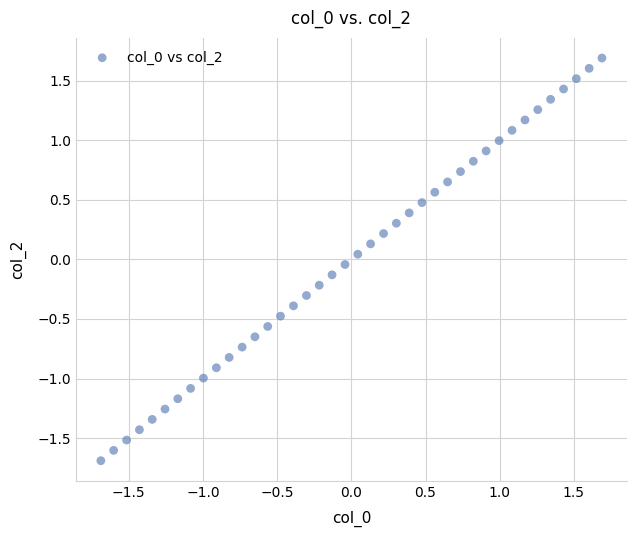

What is the range of Y values (max minus min)?

3.4